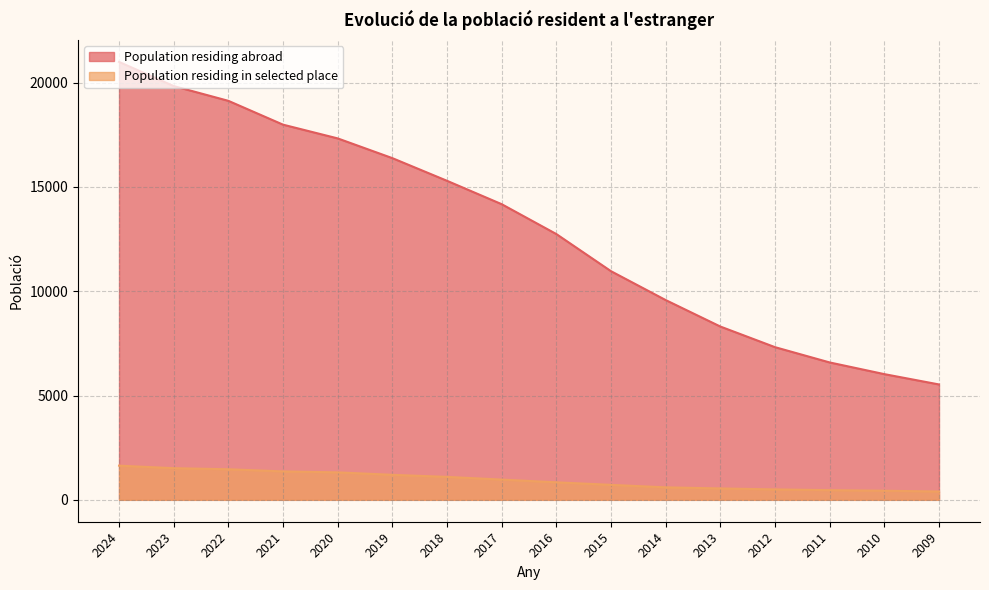

How many lines are shown in the chart?

2